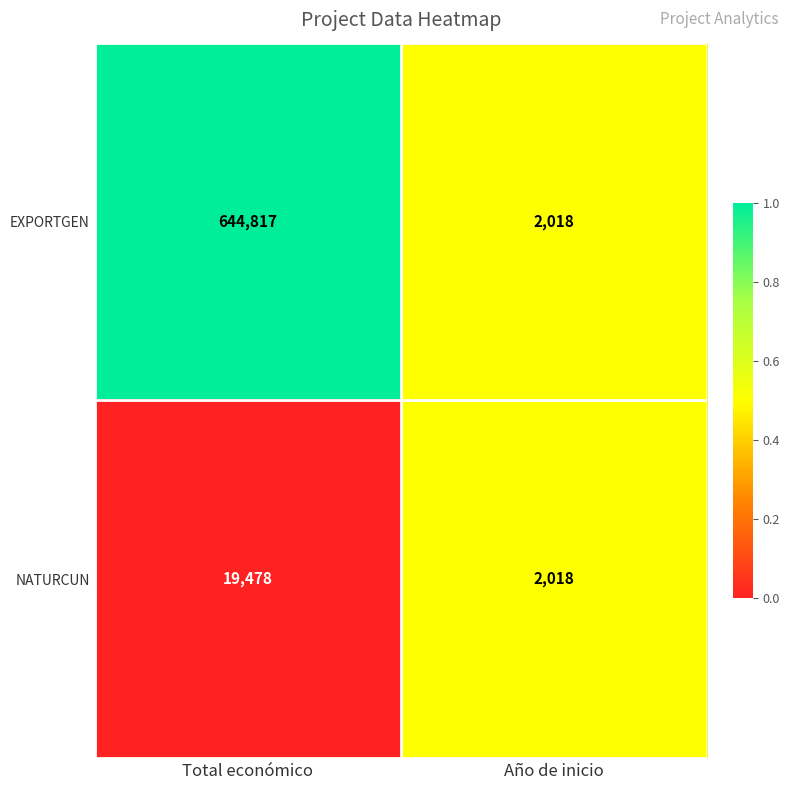

At which category is the sum across all series the highest?

Total económico